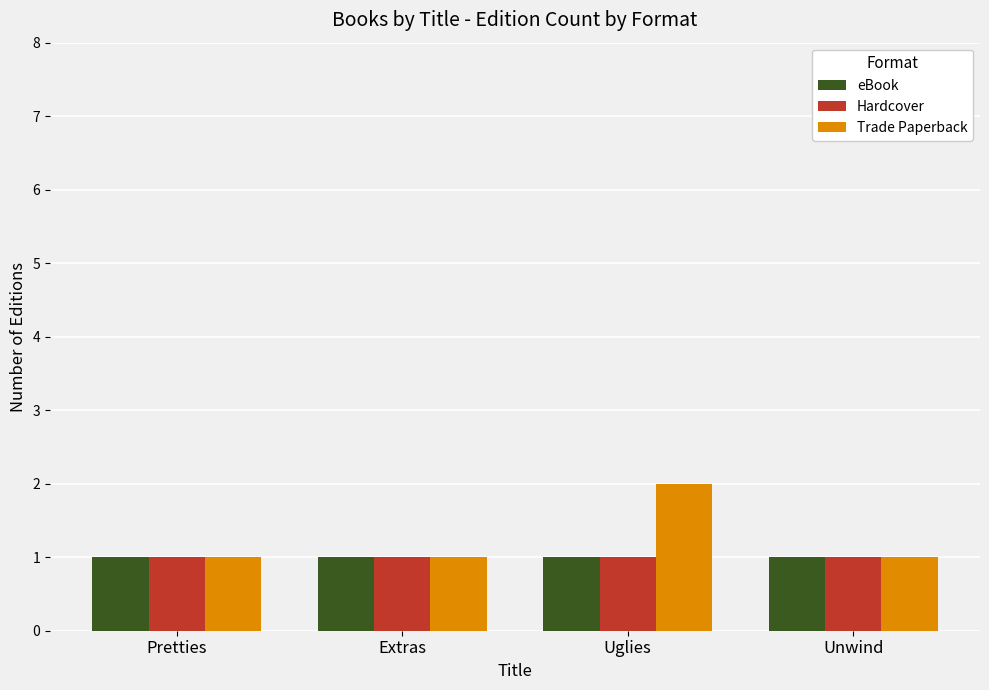

True or false: eBook has a value of 1 at Extras.

True